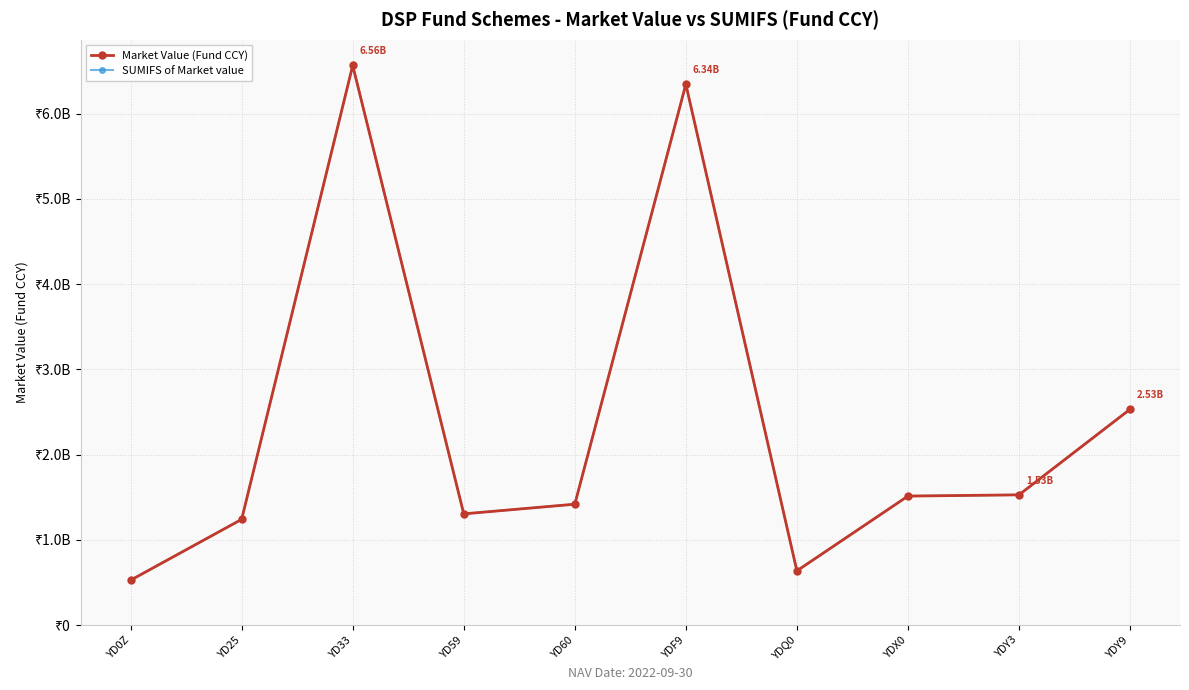

True or false: SUMIFS of Market value and Market Value (Fund CCY) intersect in this chart.

False